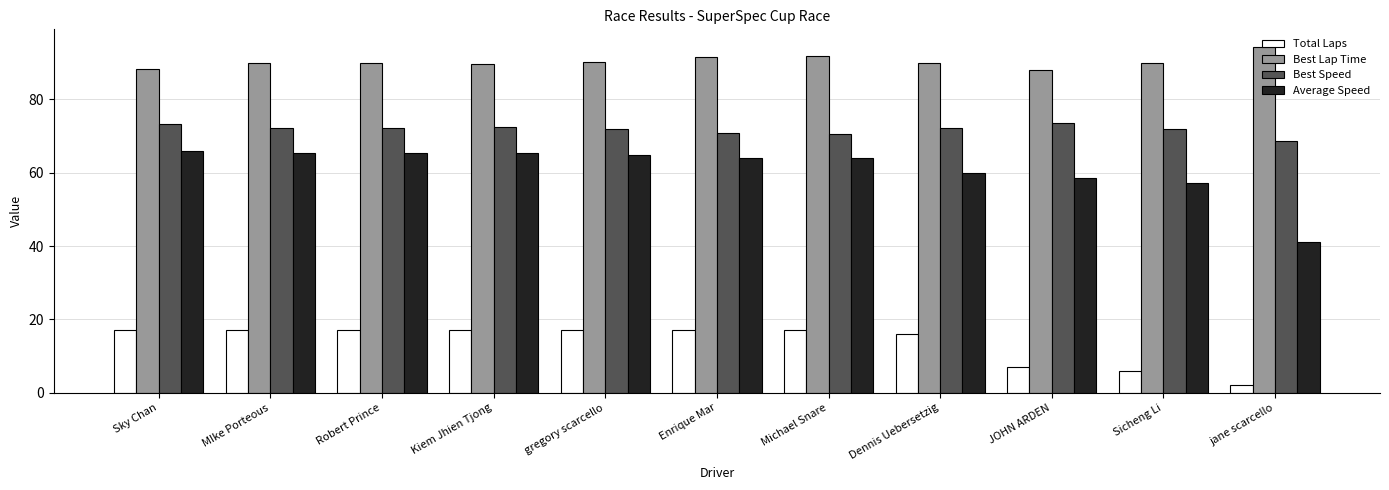

Which series has the widest spread of values?

Average Speed